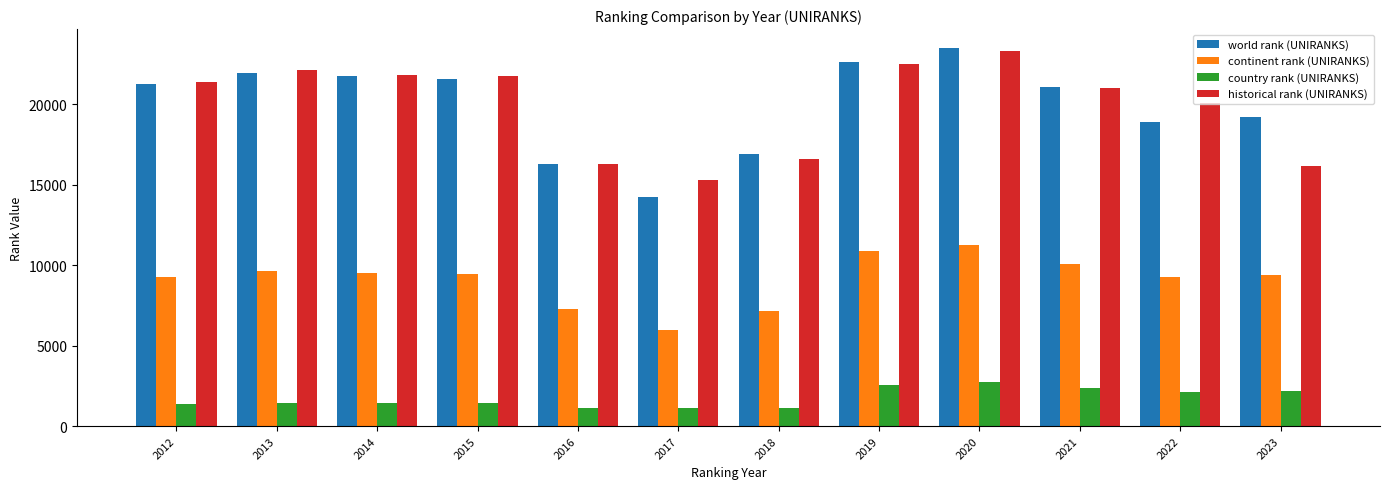

Which category has the highest value across all series?

2020